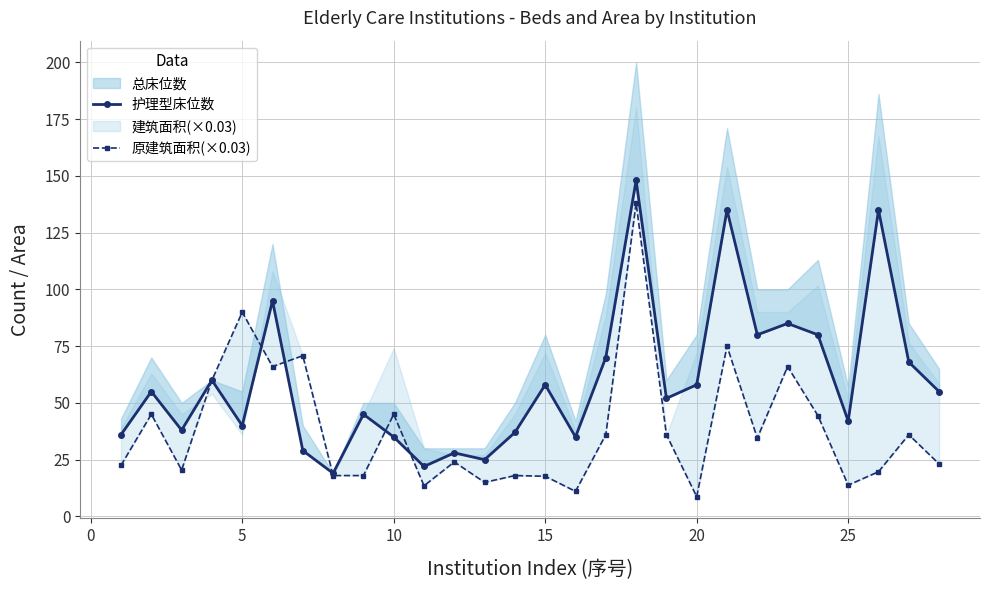

How many intersections are there between 原建筑面积(×0.03) and 护理型床位数?

5